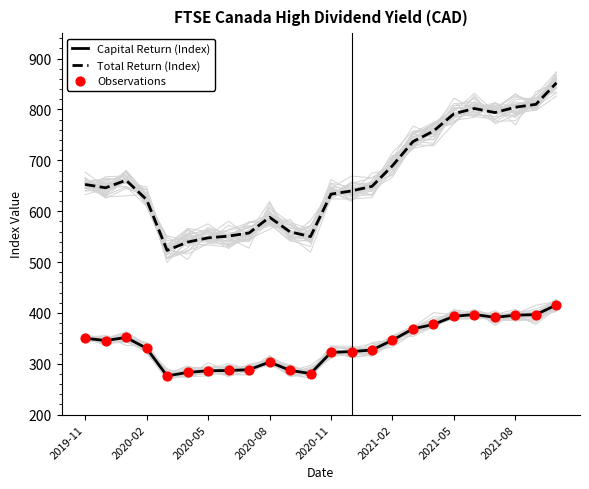

At how many categories does at least one series exceed 498?

24